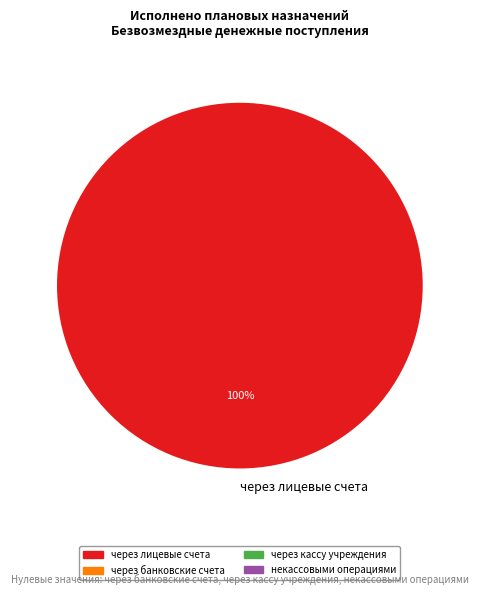

How many segments does this pie chart have?

1